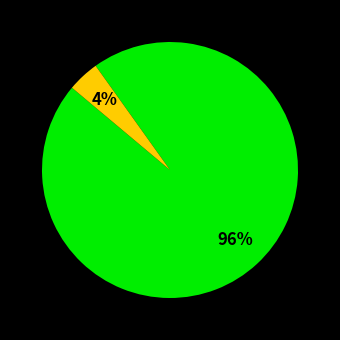

How many slices are in this pie chart?

2